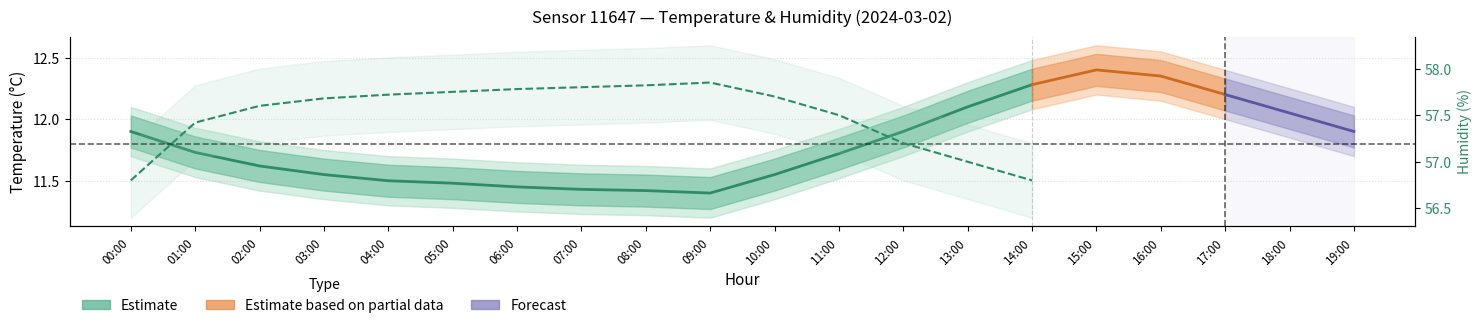

Where is the first local maximum for humidity?

09:00